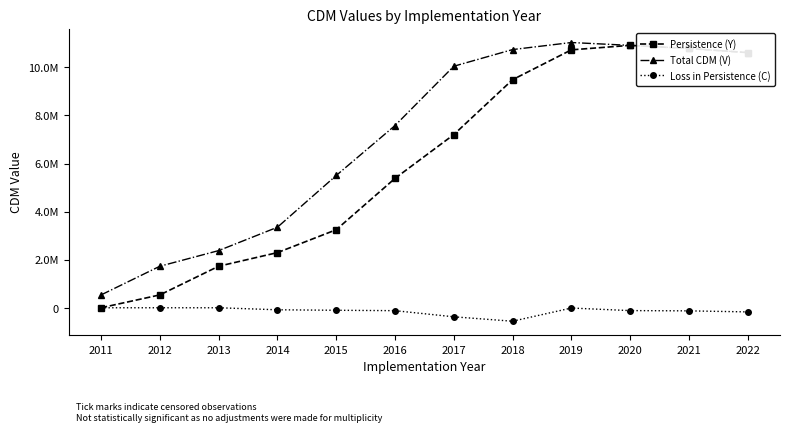

What is the sum of the Loss in Persistence (C) values at 2015 and 2022?

-276799.8